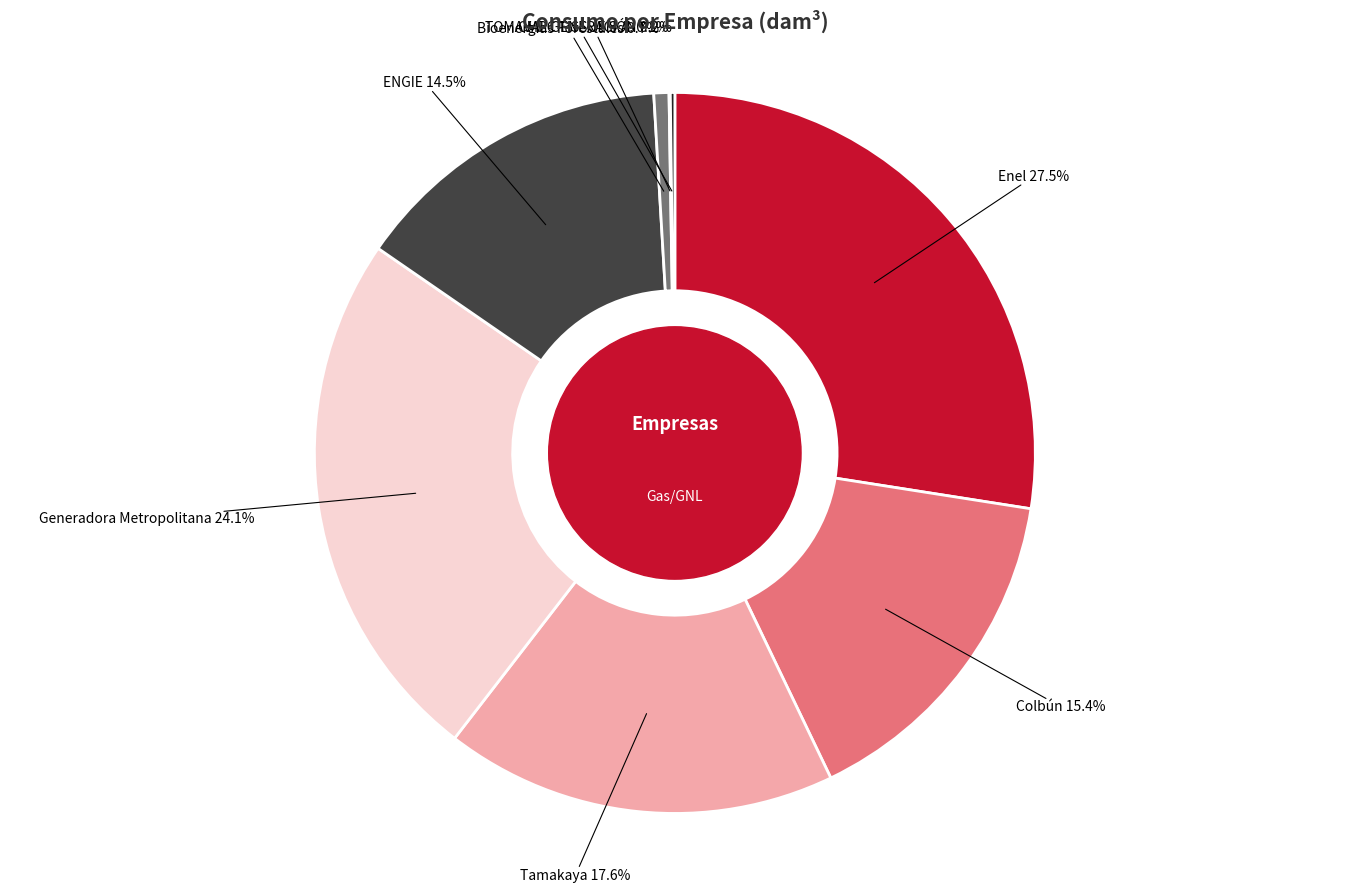

To the nearest percent, what is the difference between the largest and smallest slice percentages?

27%